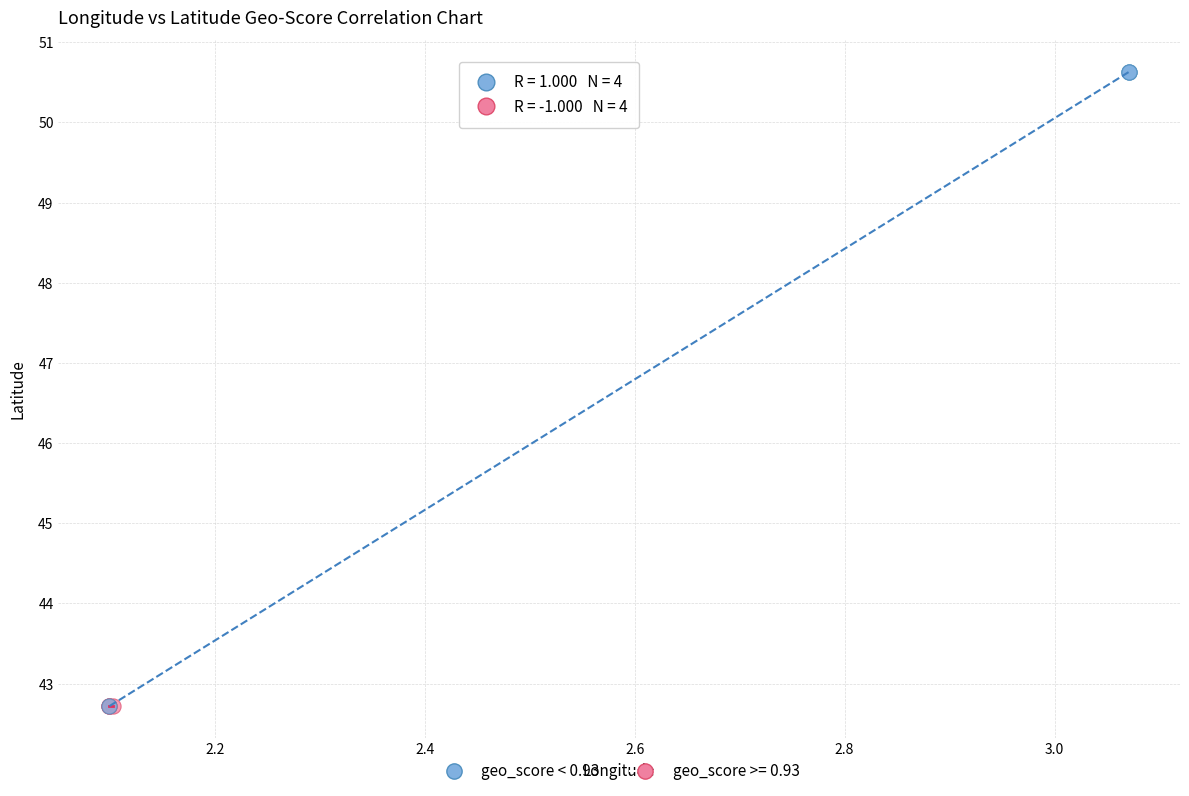

Which series reaches the maximum Y coordinate?

geo_score < 0.93